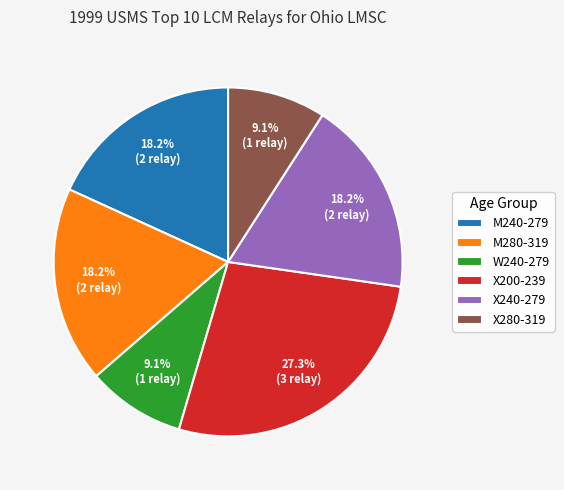

Approximately how many times larger is the value at X240-279 compared to X280-319?

2.0